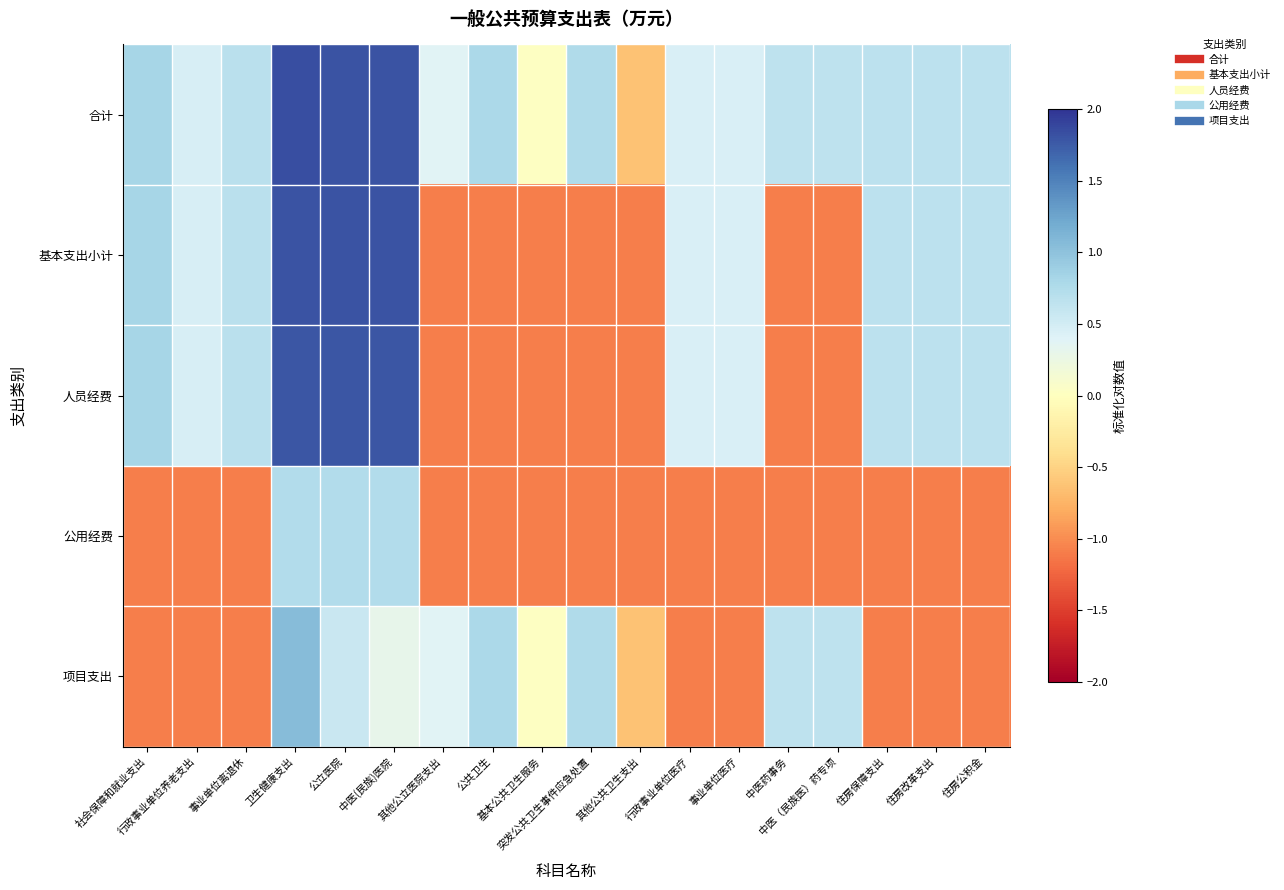

What is the maximum value shown in the chart?

1.8